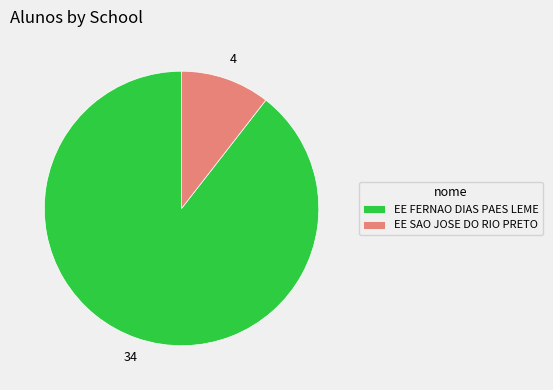

Rank the categories by value from lowest to highest.

EE SAO JOSE DO RIO PRETO, EE FERNAO DIAS PAES LEME